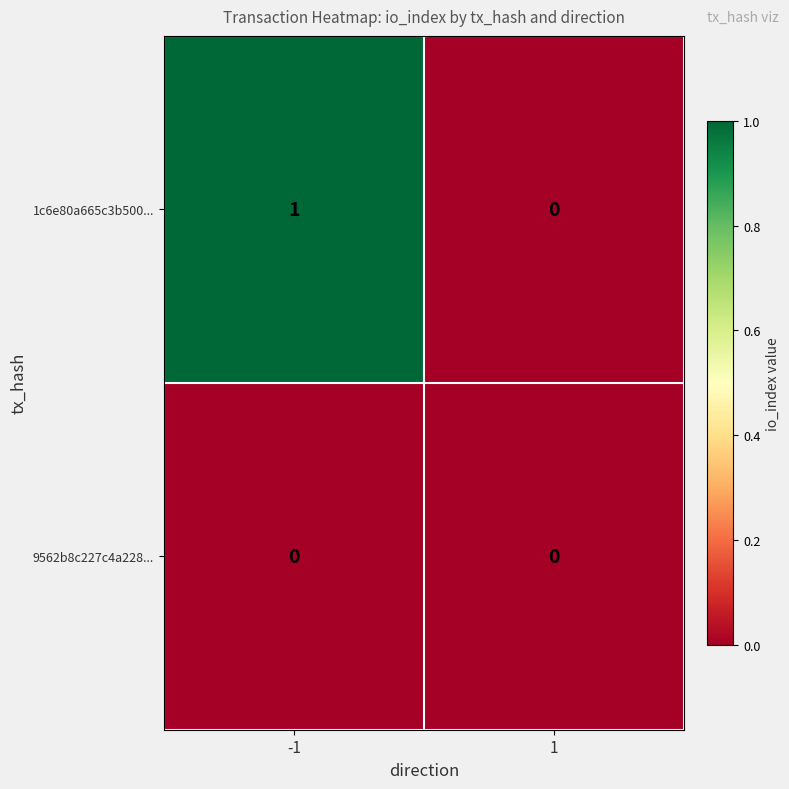

Which series has the largest total across all categories?

1c6e80a665c3b500...